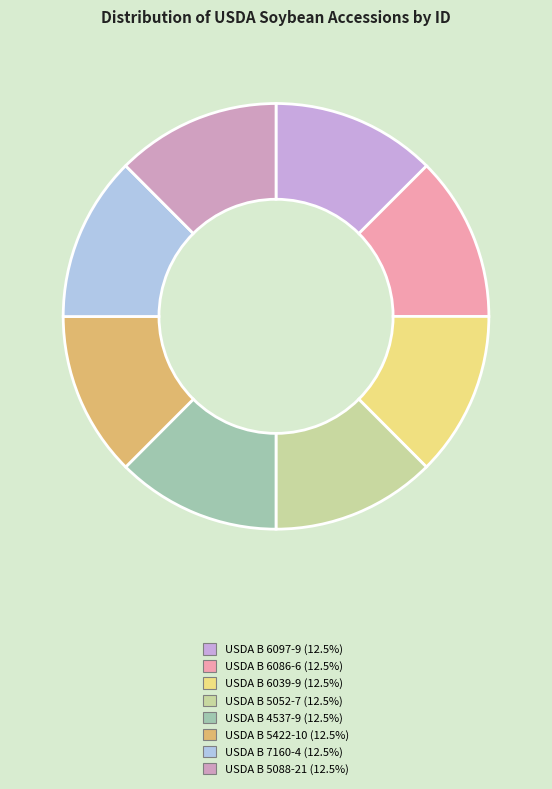

What percentage is the USDA B 7160-4 slice, to the nearest percent?

13%